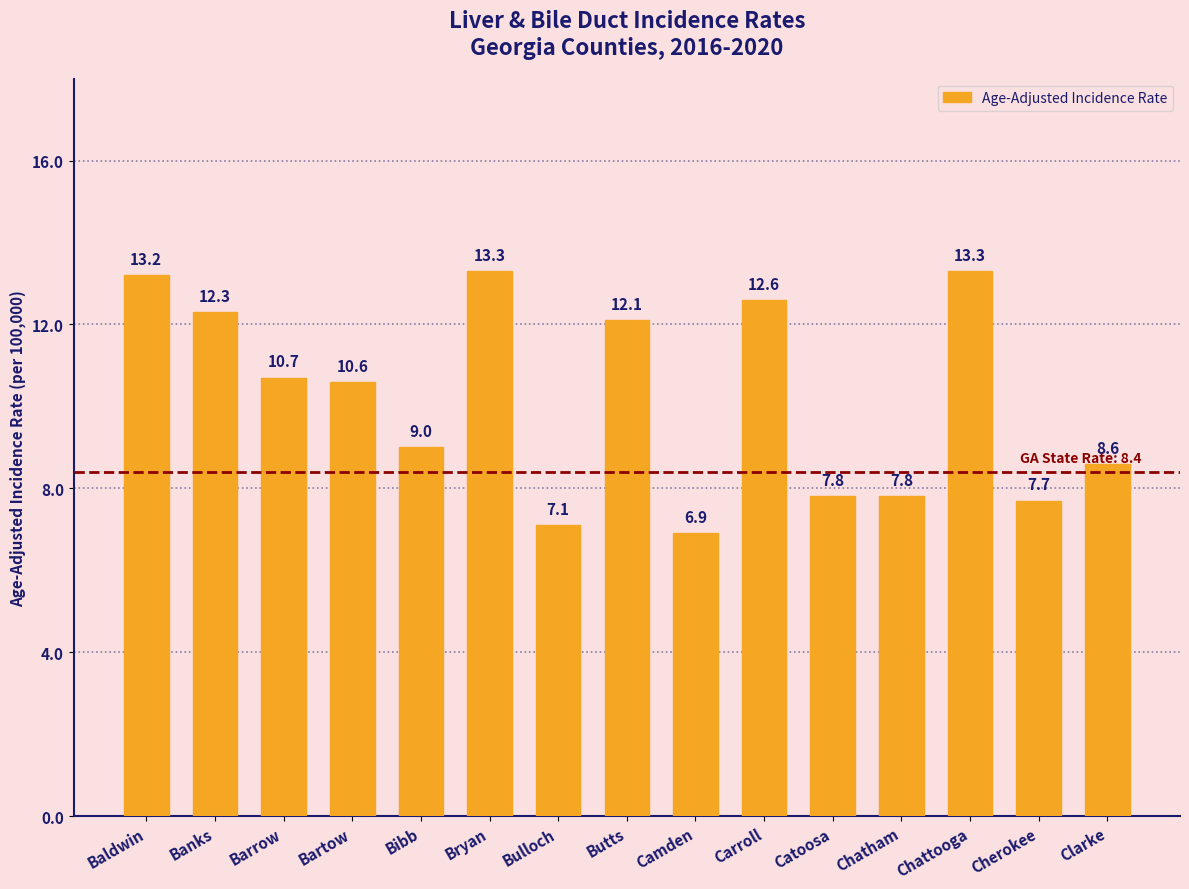

What is the label of the 3rd bar from the left?

Barrow